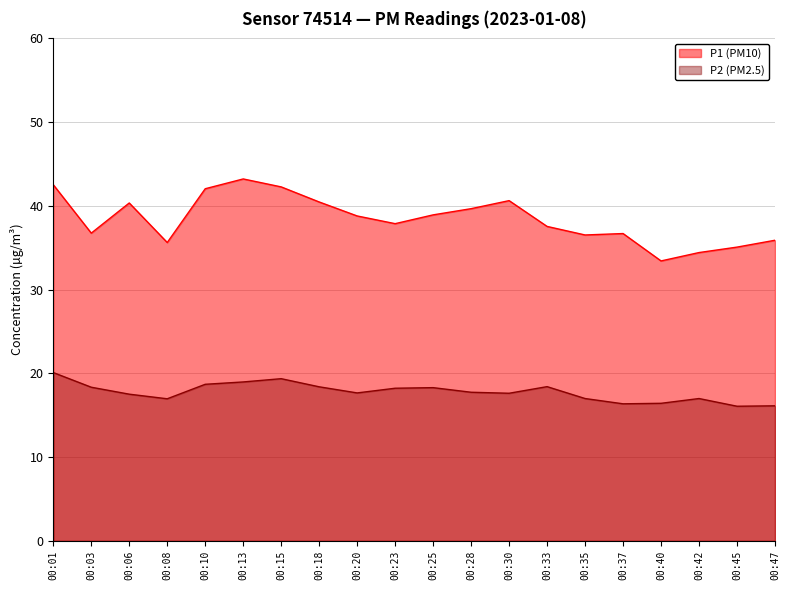

True or false: P1 has more than 2 interior local peaks.

True